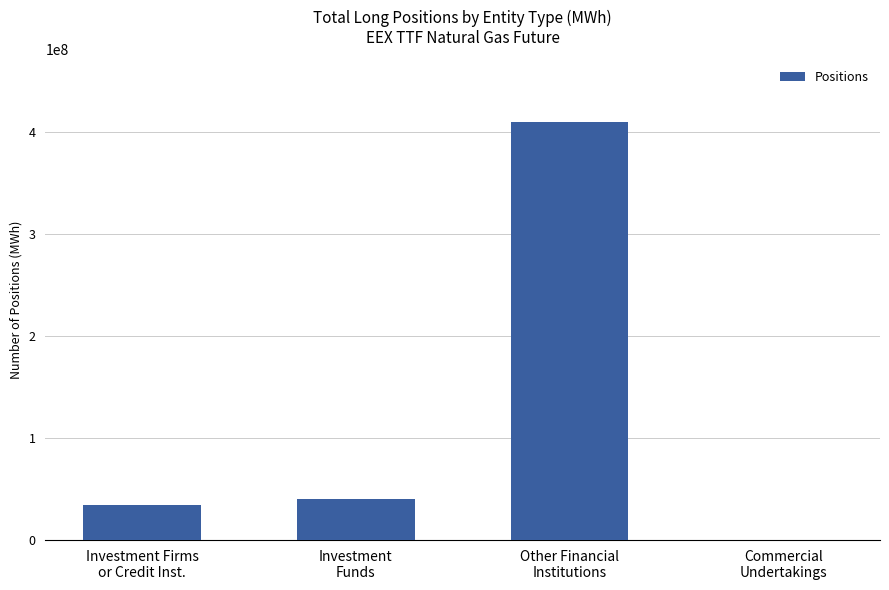

What is the sum of all values?

485019003